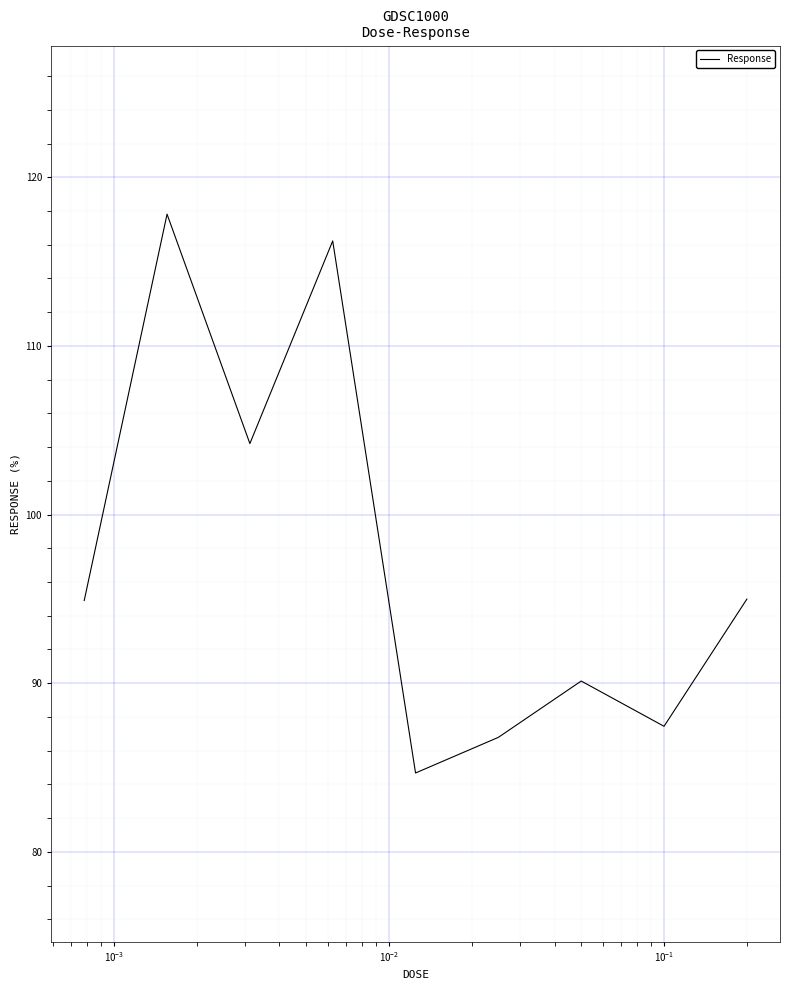

How many values exceed 94?

5